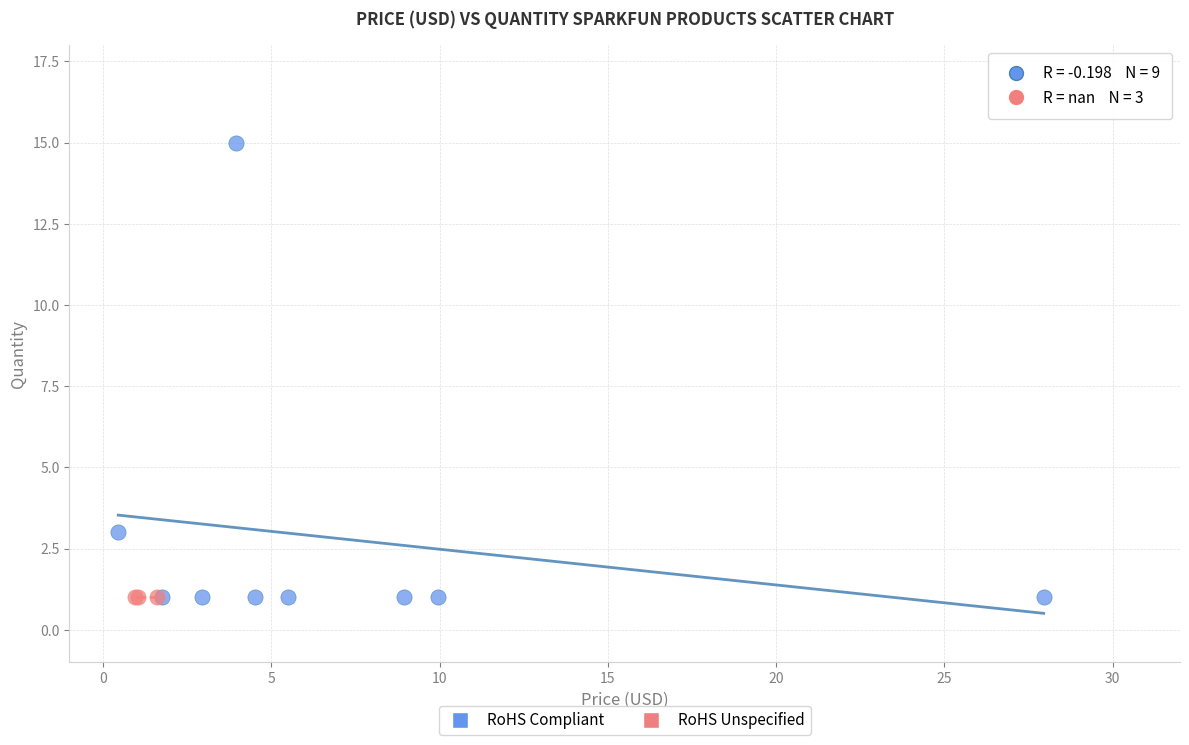

Which series contains the highest Y value?

RoHS Compliant